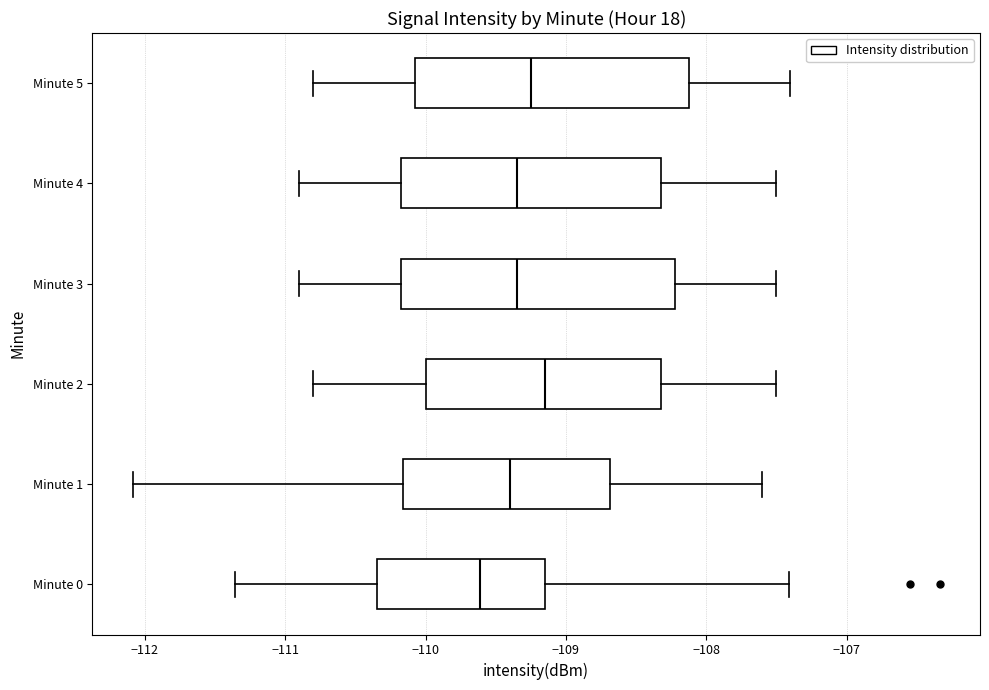

Where does the left whisker of the box for Minute 2 end on the x-axis? The values are not printed on the chart, so give them approximately, as read against the axis.

-110.8